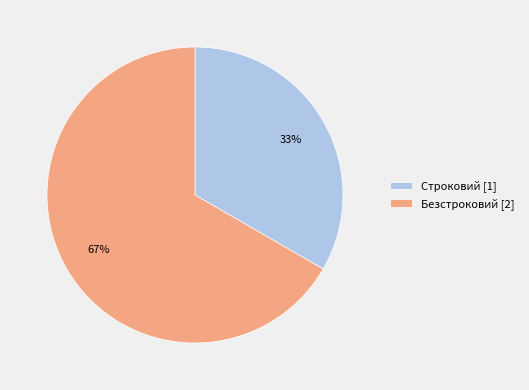

How many segments does this pie chart have?

2